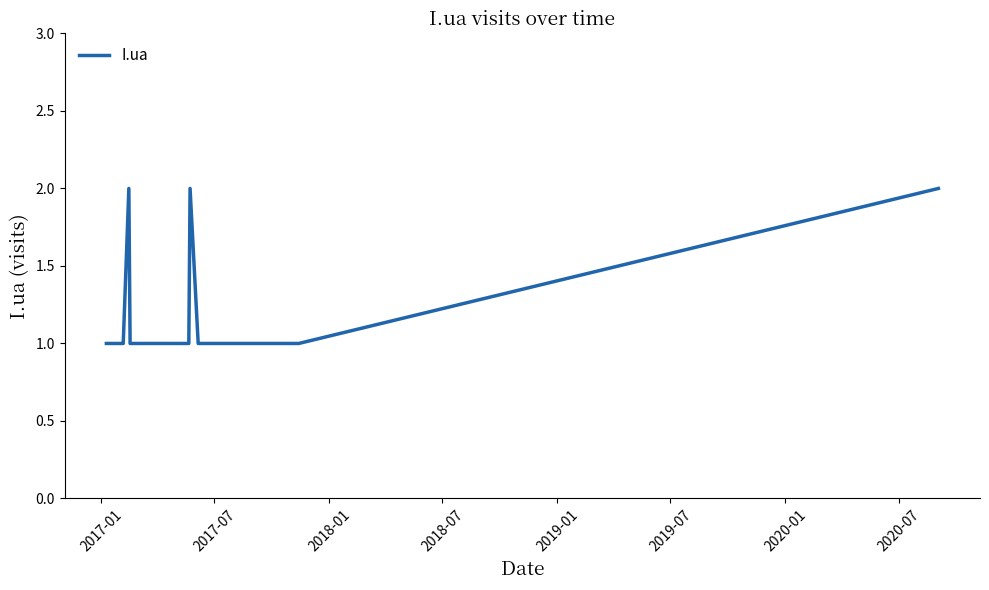

Reading left to right, transcribe all the data shown in this chart.

1	1	1	1	1	2	1	1	1	1	1	1	1	1	2	1	1	1	1	1	1	1	1	1	1	1	1	1	1	1	1	1	1	1	1	2